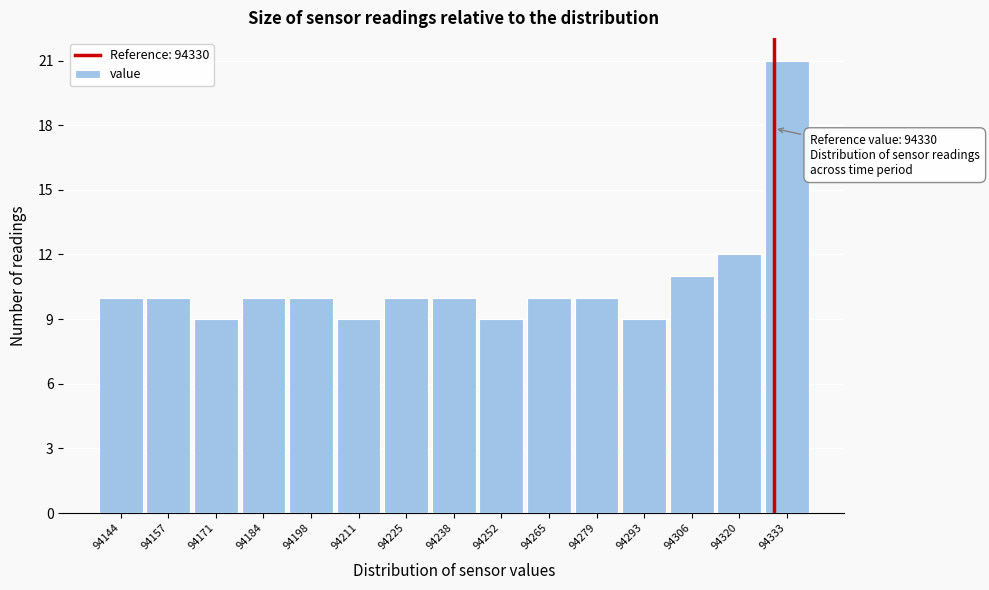

Over which range of the x-axis is the bar tallest?

94326 to 94340